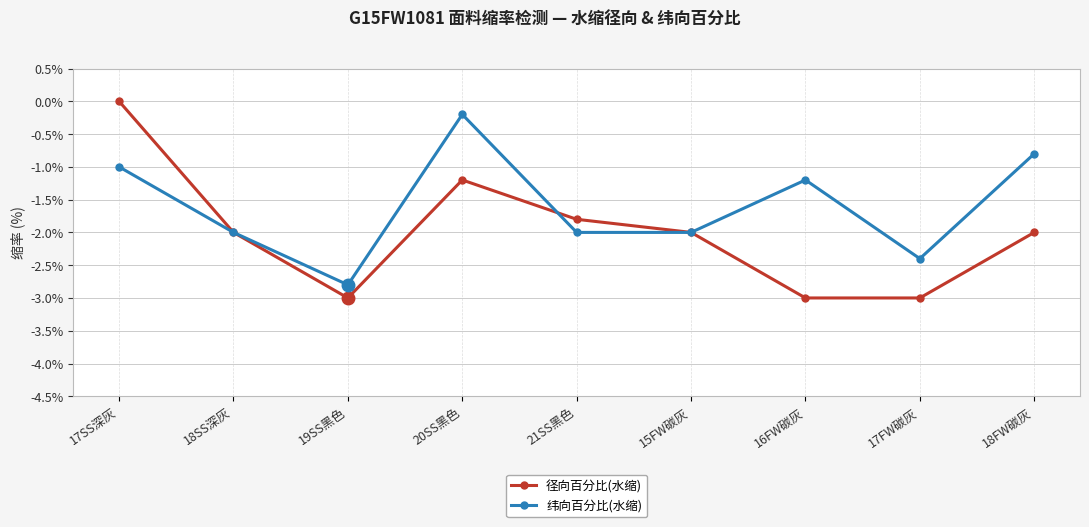

Which category has the highest value across all series?

17SS深灰